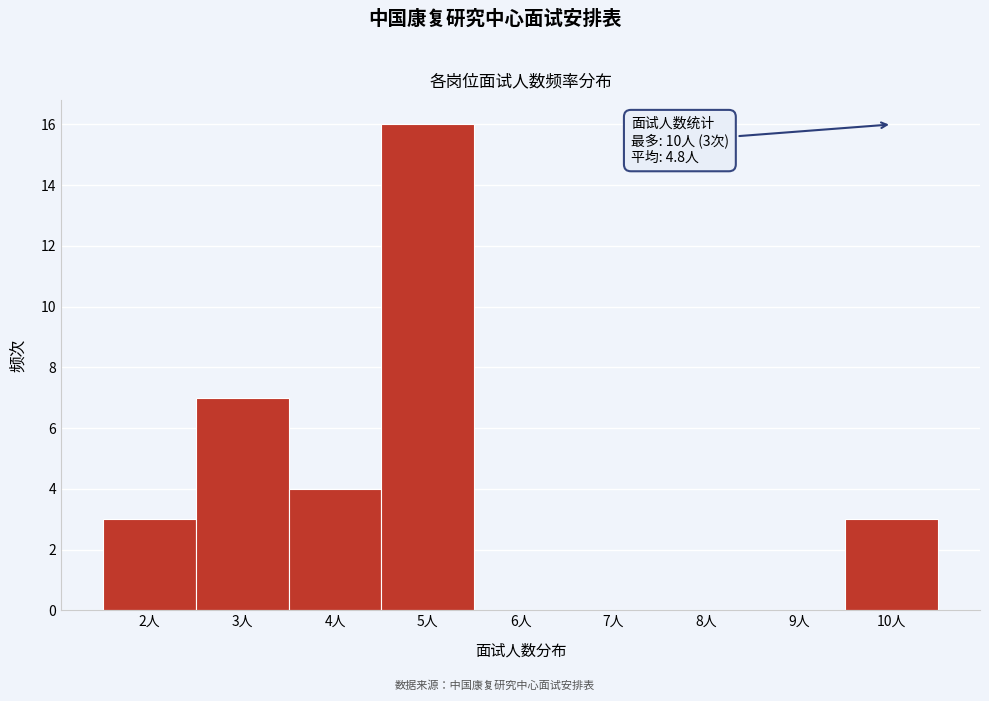

Over which range of the x-axis is the bar tallest?

4.5 to 5.5